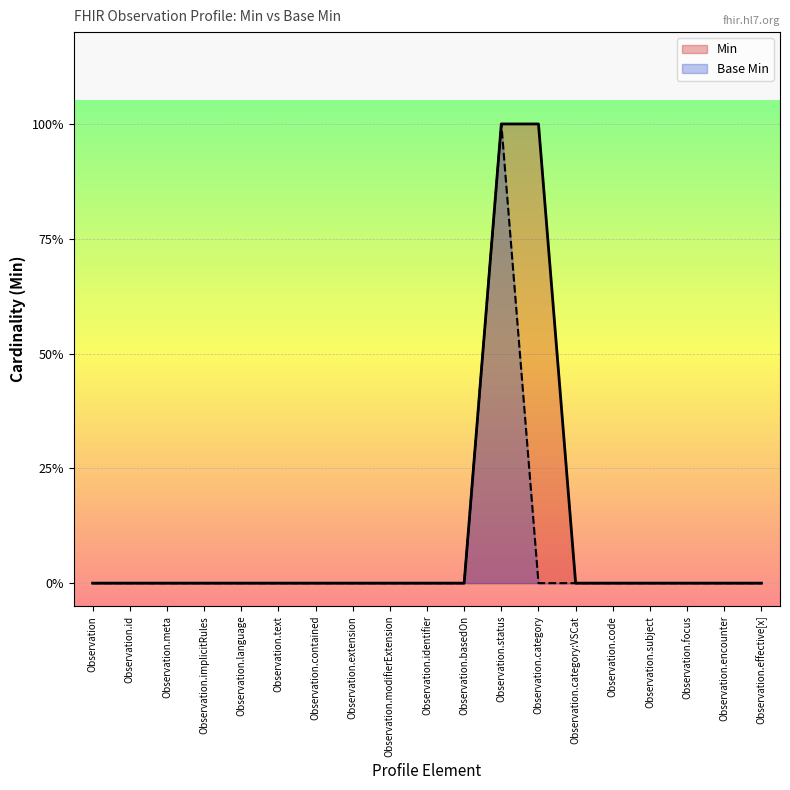

Reading left to right, what are all the values shown in this chart?

Min: 0	0	0	0	0	0	0	0	0	0	0	1	1	0	0	0	0	0	0
Base Min: 0	0	0	0	0	0	0	0	0	0	0	1	0	0	0	0	0	0	0